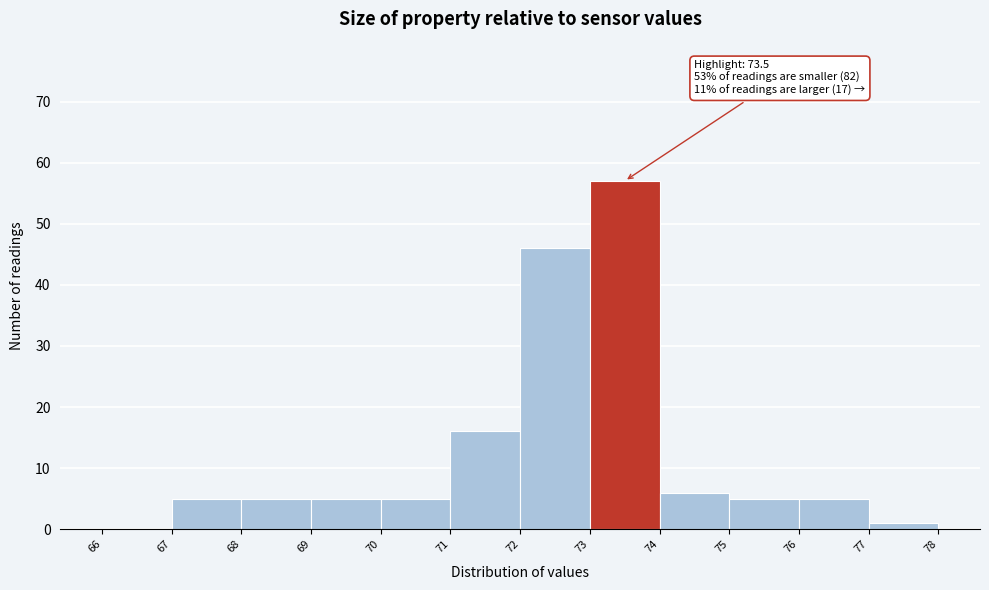

Which range on the x-axis has the tallest bar?

73 to 74